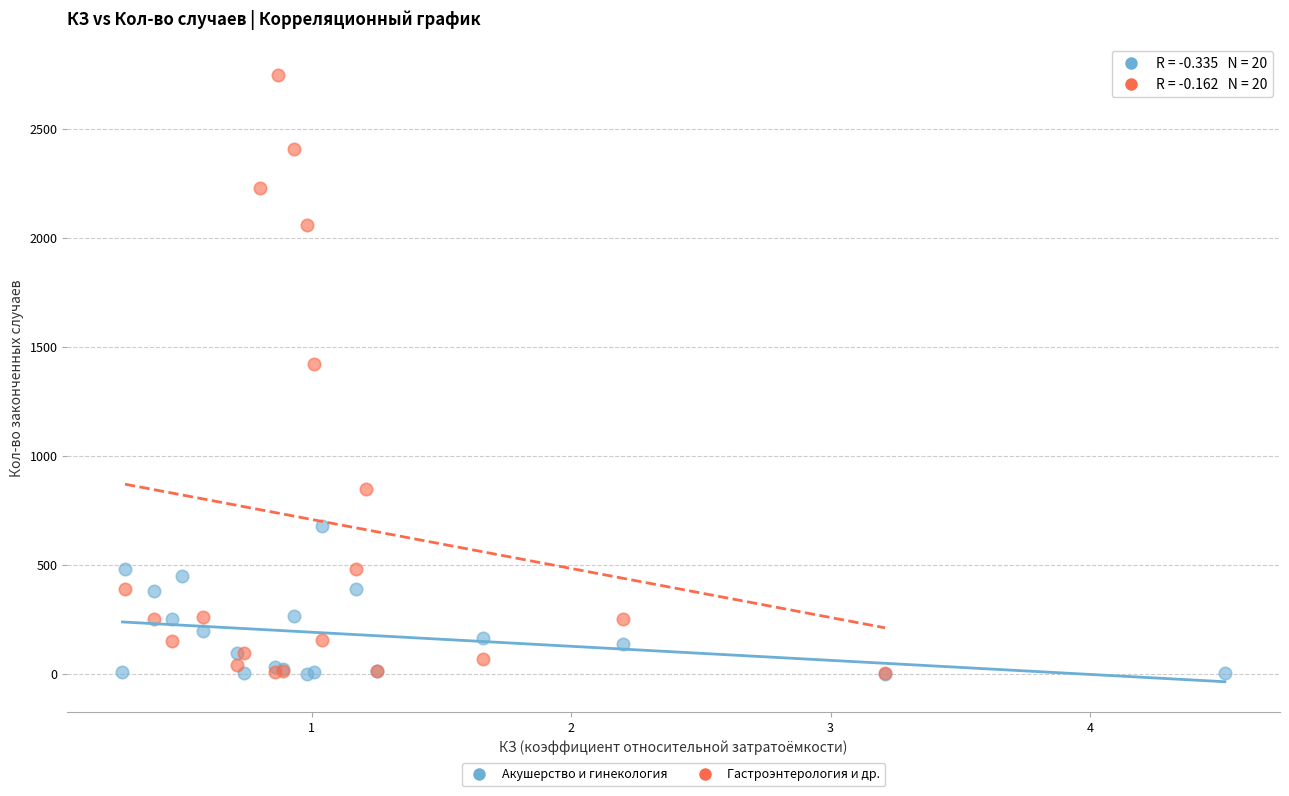

Which series has the widest spread of Y values?

Гастроэнтерология и др.